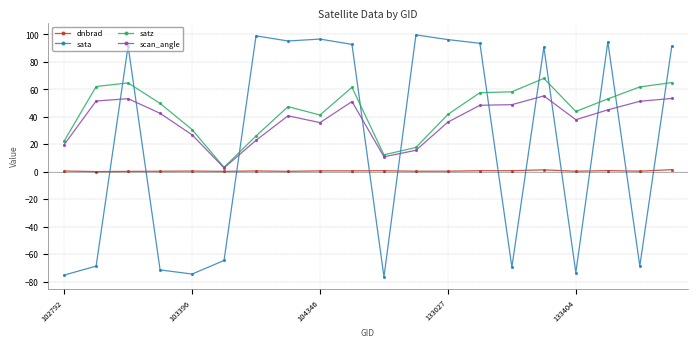

Which series ends up on top after the final intersection of dnbrad and sata?

sata